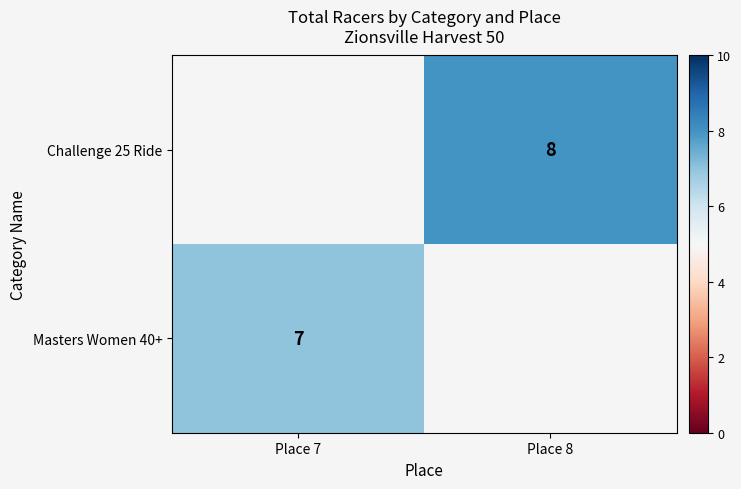

True or false: Masters Women 40+ has a value of 11.7 at Place 7.

False